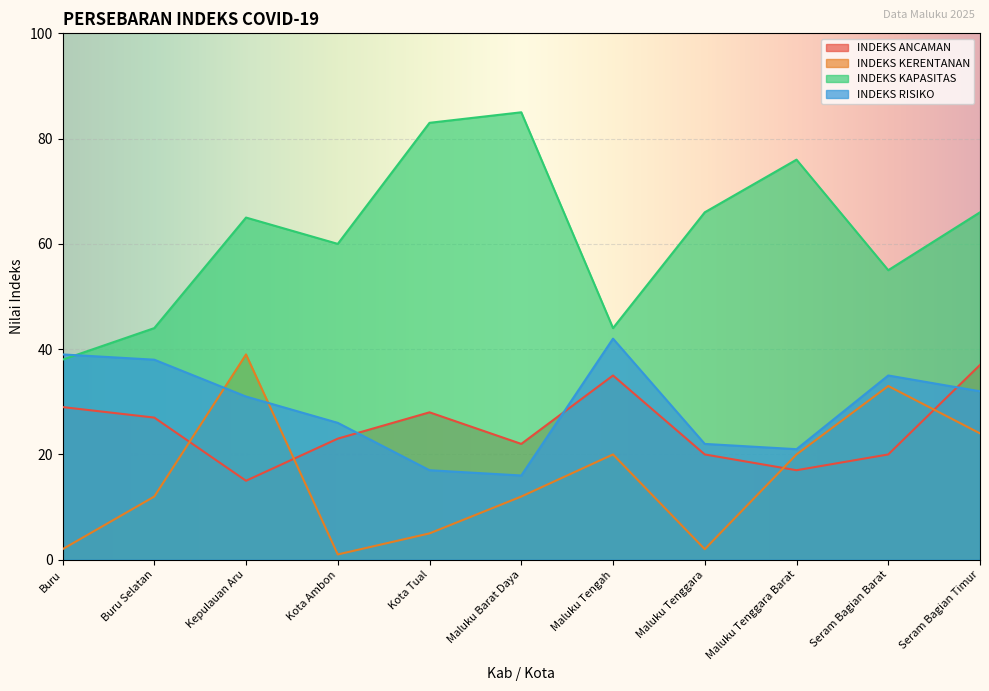

What is the sum of the INDEKS KERENTANAN values at Kota Tual and Buru?

7